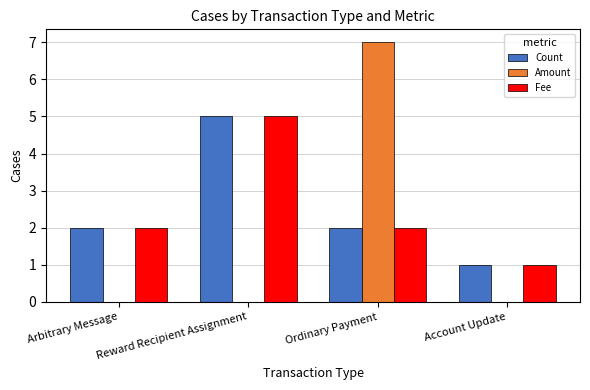

At which category is the sum across all series the highest?

Ordinary Payment